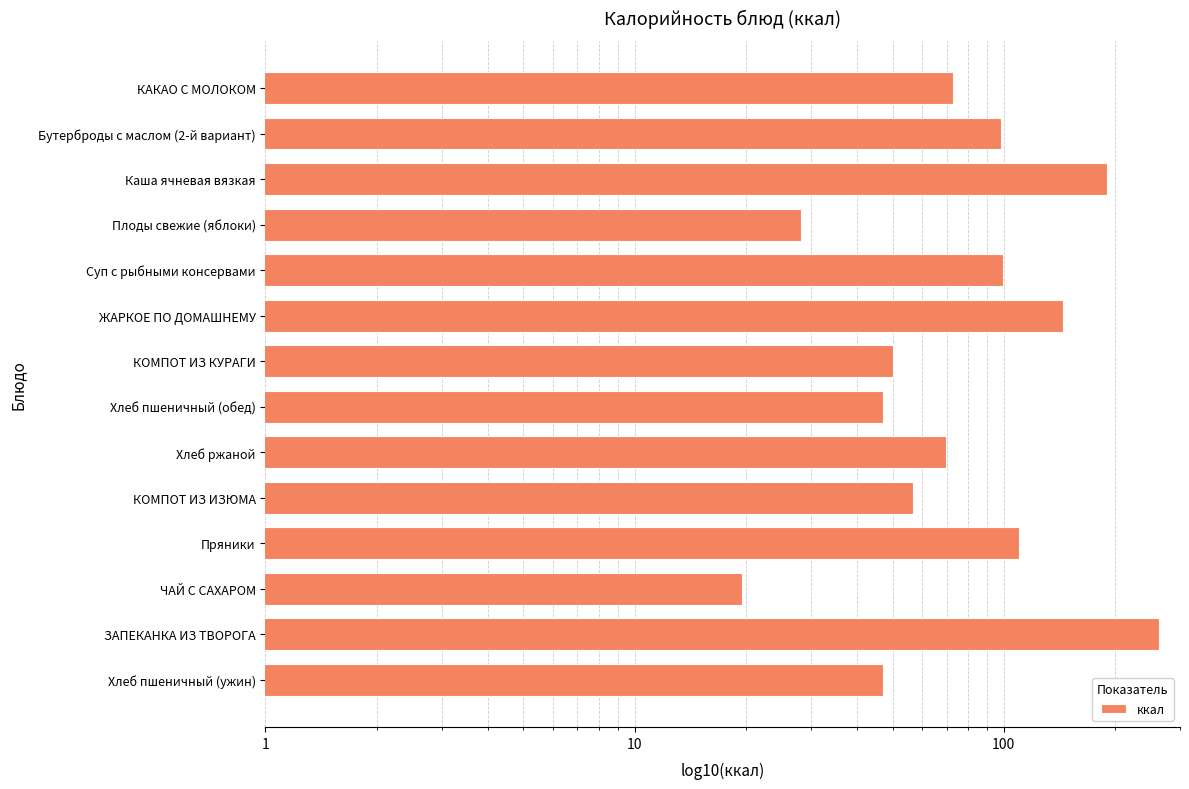

Reading left to right, what are all the values shown in this chart?

73.0	98.0	189.8	28.2	99.8	144.7	50.2	47.0	69.6	56.9	109.8	19.6	263.6	47.0